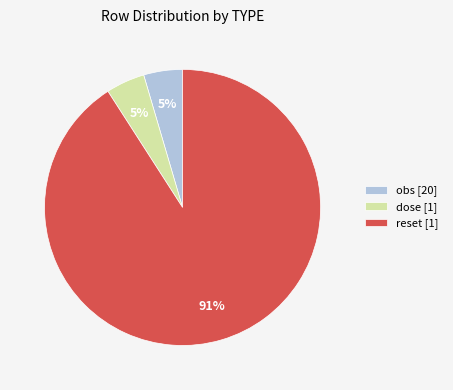

To the nearest percent, what is the average slice percentage?

33%